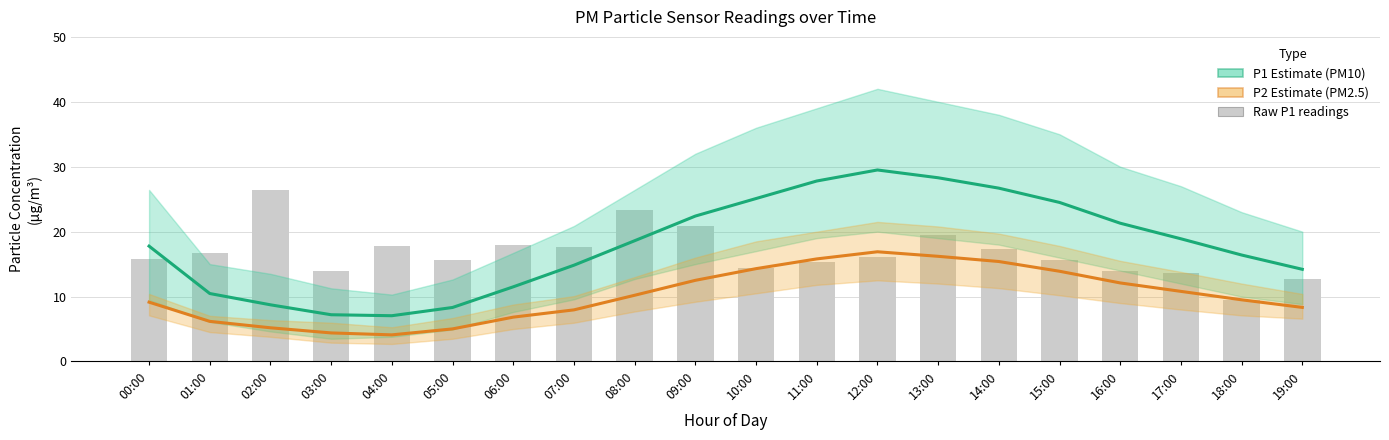

What is the difference between the Raw P1 readings values at 12:00 and 17:00?

2.4